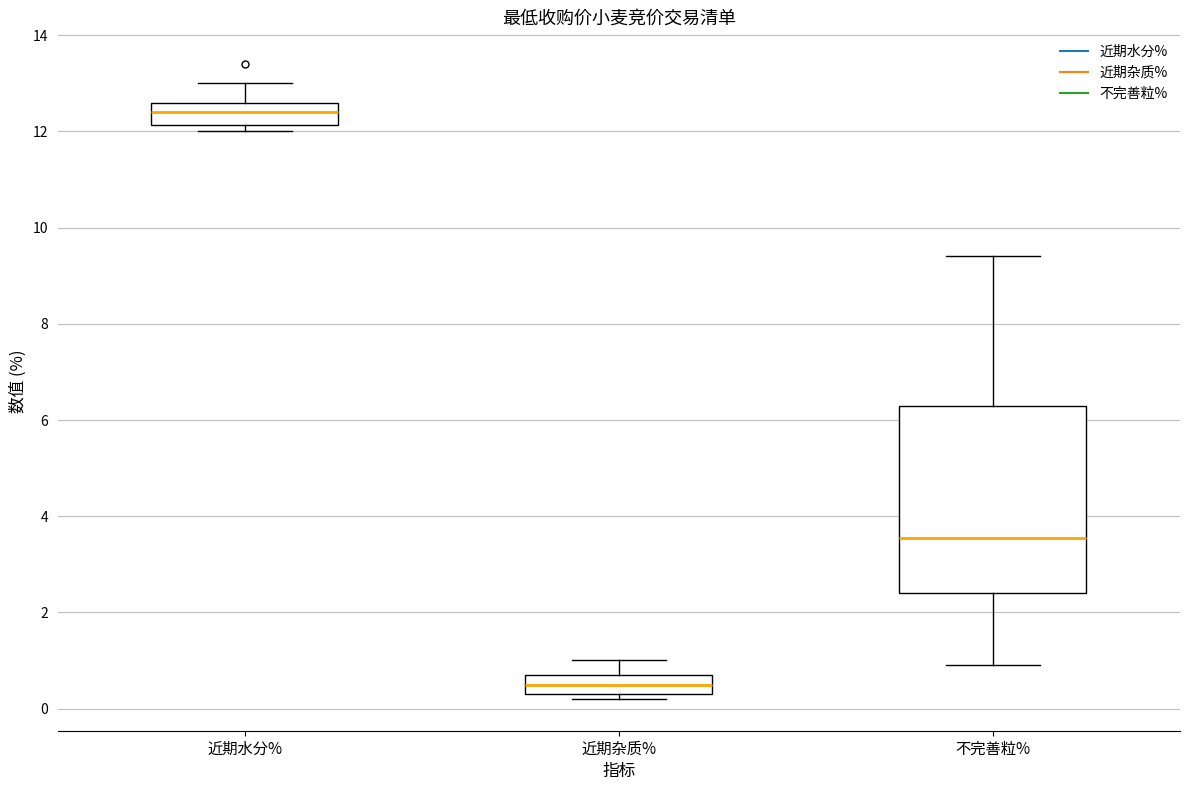

Which box is the tallest, from its lower edge to its upper edge?

不完善粒%